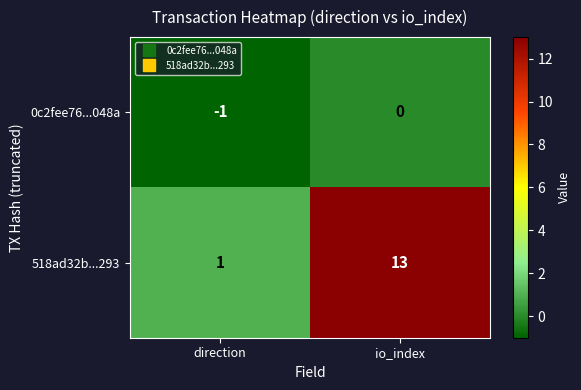

True or false: 0c2fee76...048a has a value of 0 at io_index.

True